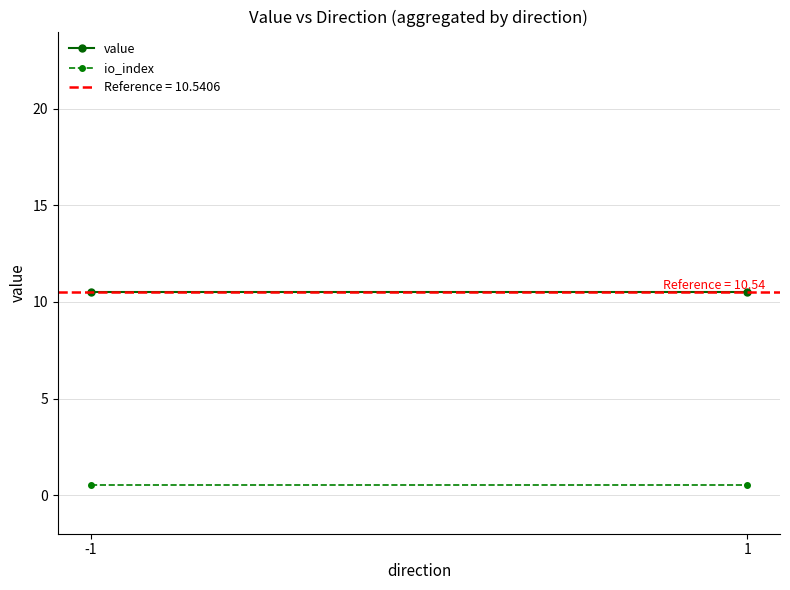

At 1, list the series in order from smallest to largest.

io_index, value